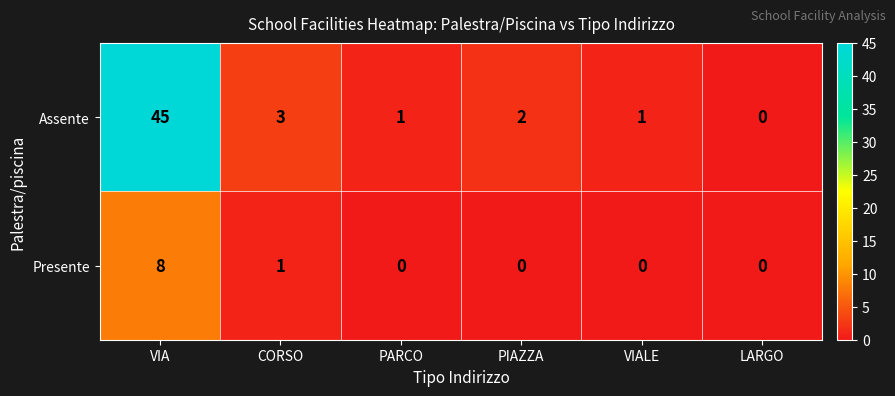

Which category has the highest value across all series?

VIA